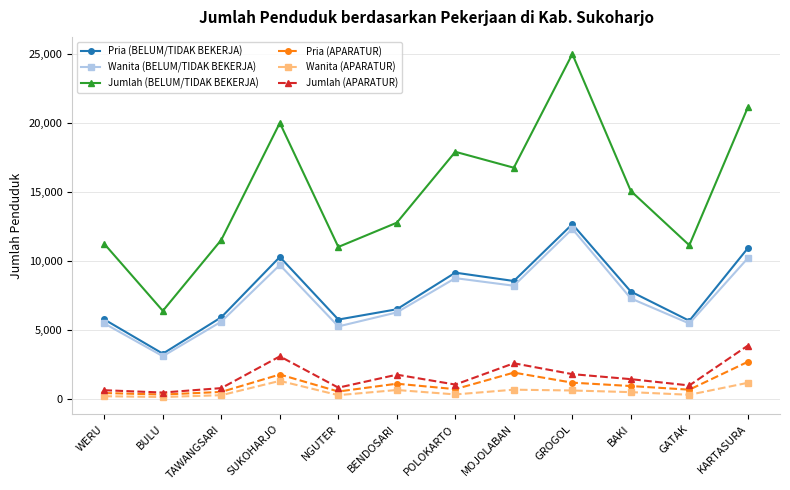

Is this an area chart (filled region under the line)?

No